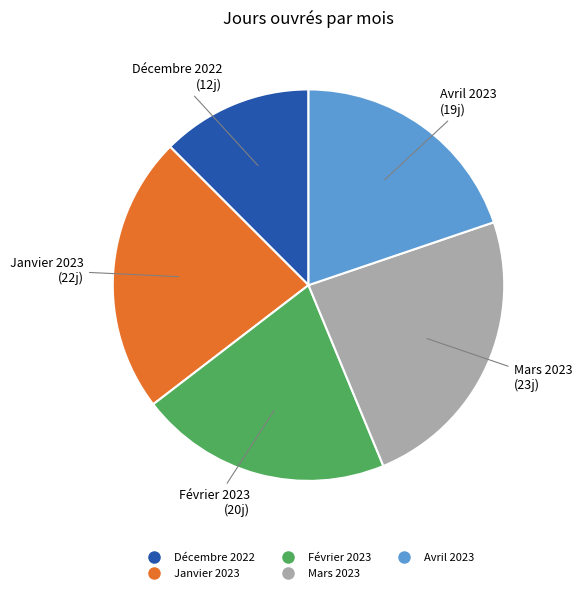

How many segments does this pie chart have?

5